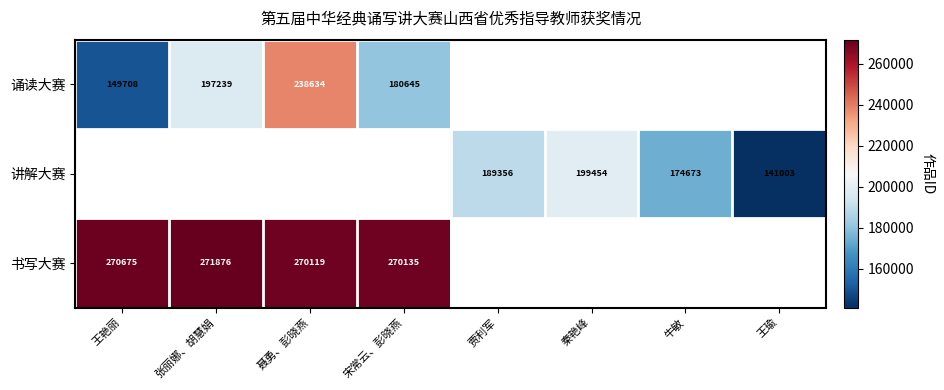

Which category has the highest value across all series?

张丽娜、胡慧娟